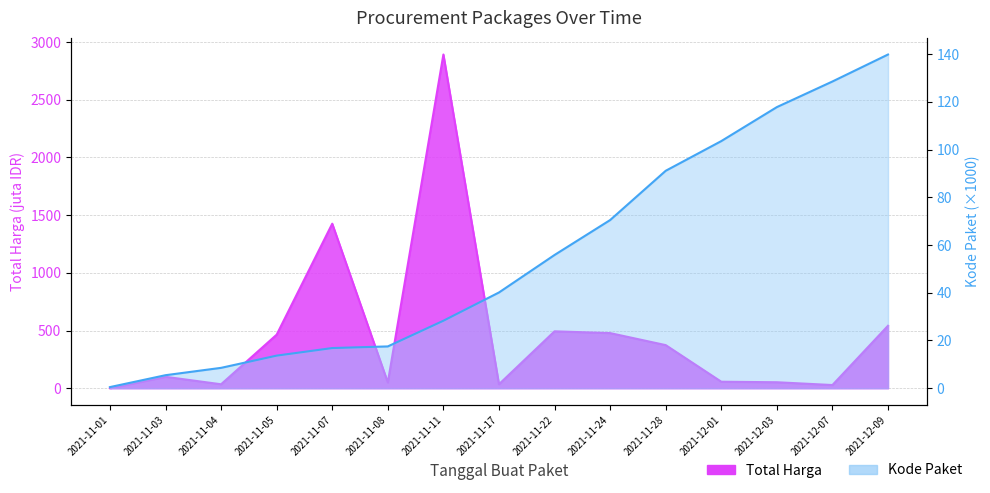

True or false: Total Harga and Kode Paket cross at least once.

True